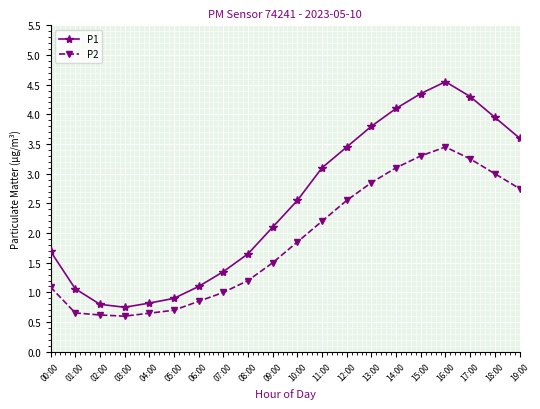

What is the average value of the P1 series?

2.5